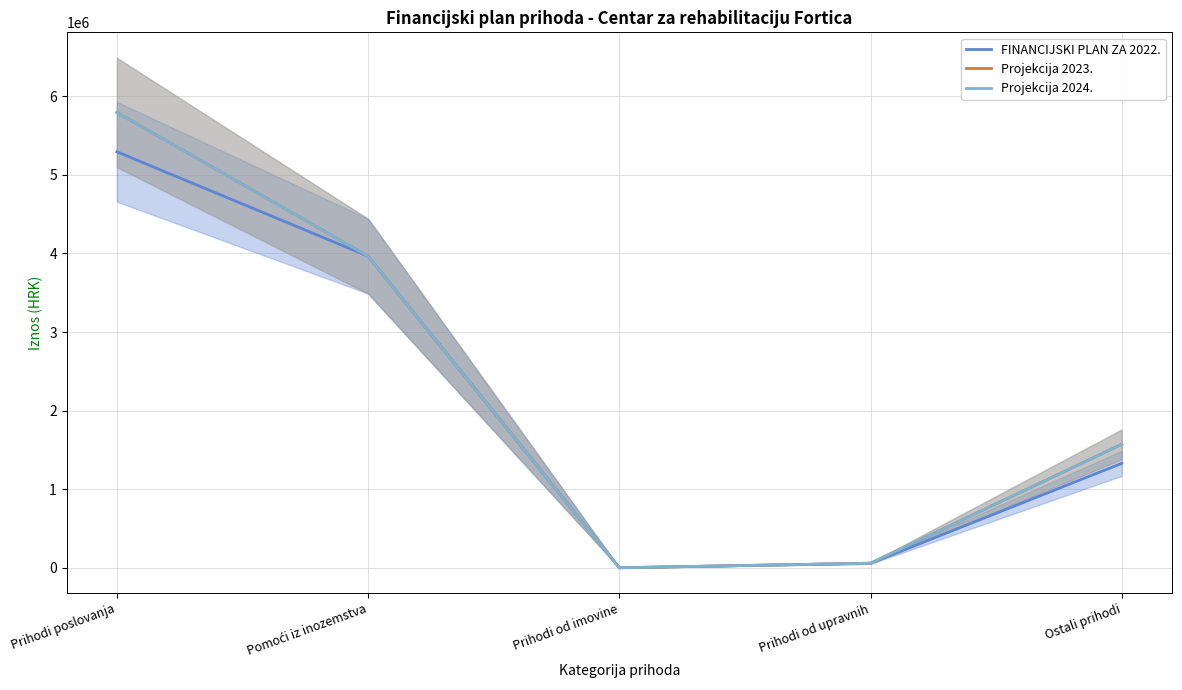

Between Pomoći iz inozemstva and Ostali prihodi, which series saw the biggest shift?

FINANCIJSKI PLAN ZA 2022.